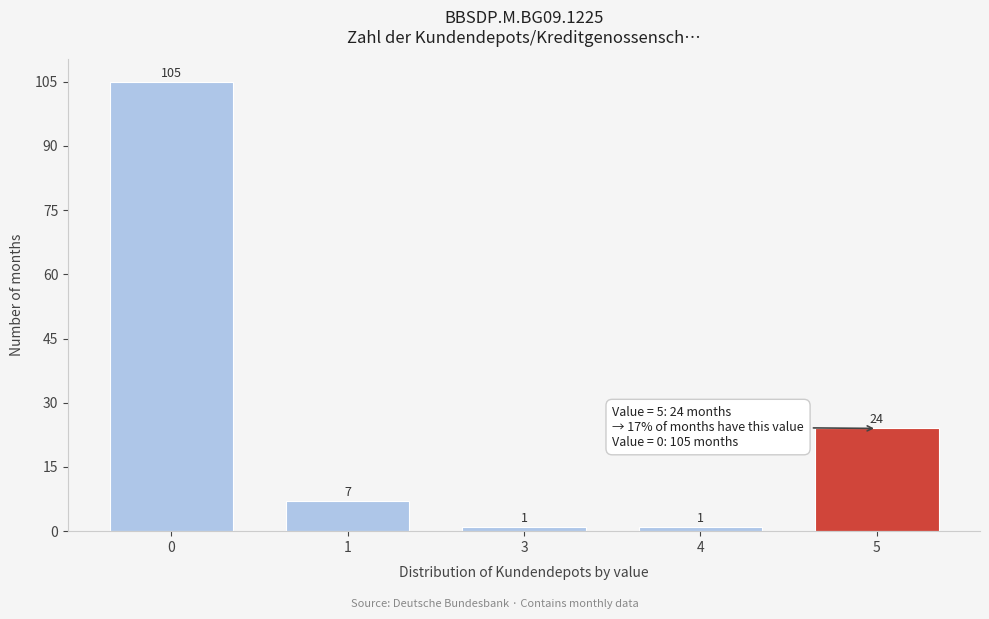

Reading left to right, list all the values displayed in this chart.

105	7	1	1	24